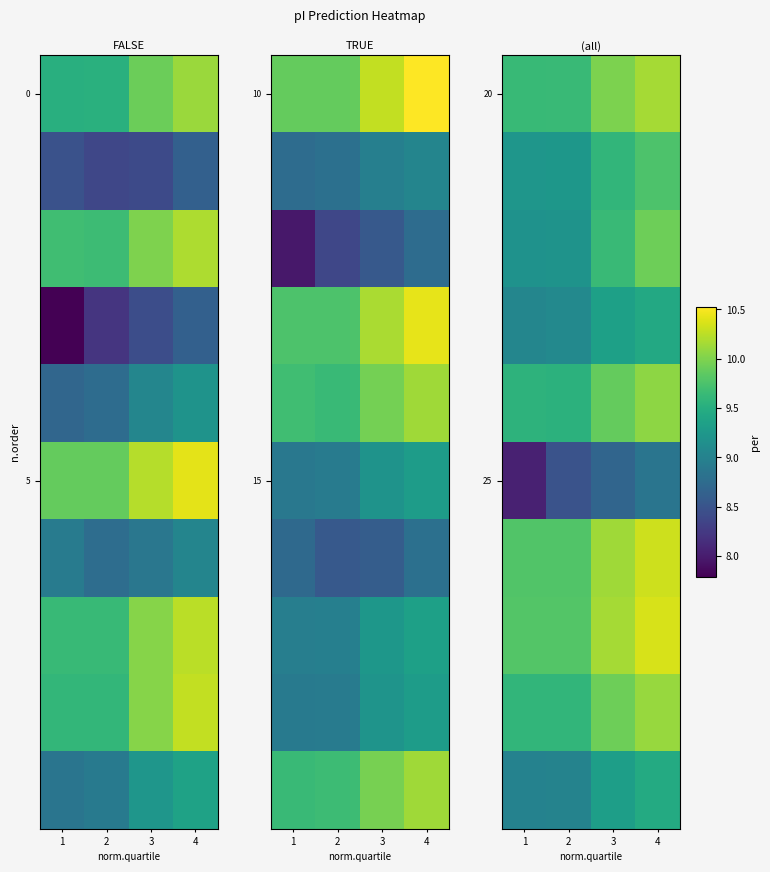

At which category is the sum across all series the highest?

4